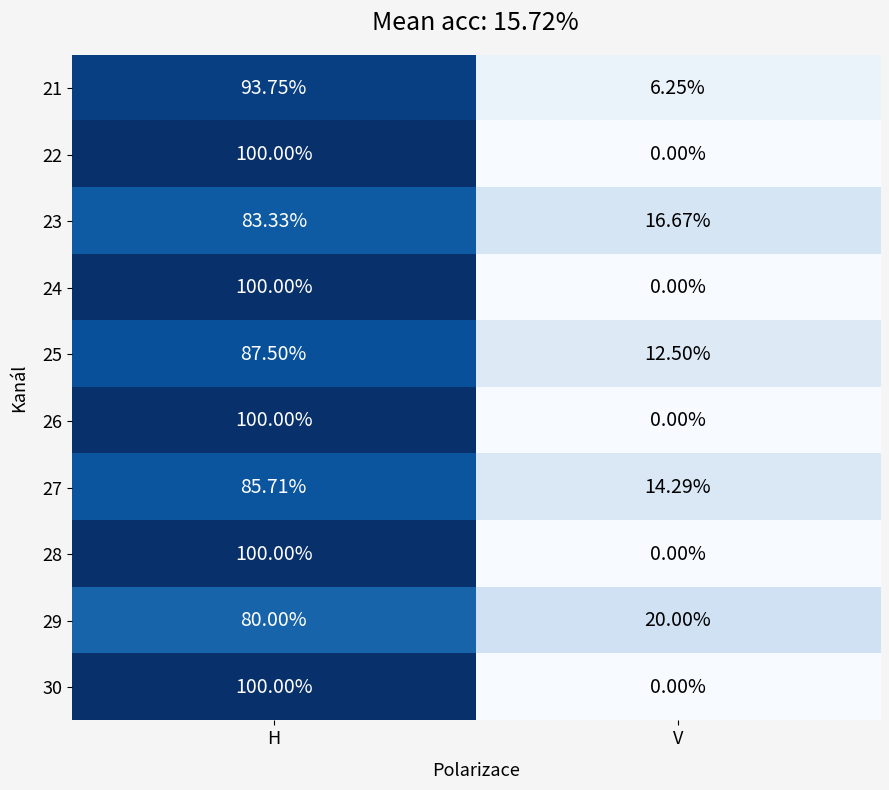

At which label does 24 reach its minimum?

V